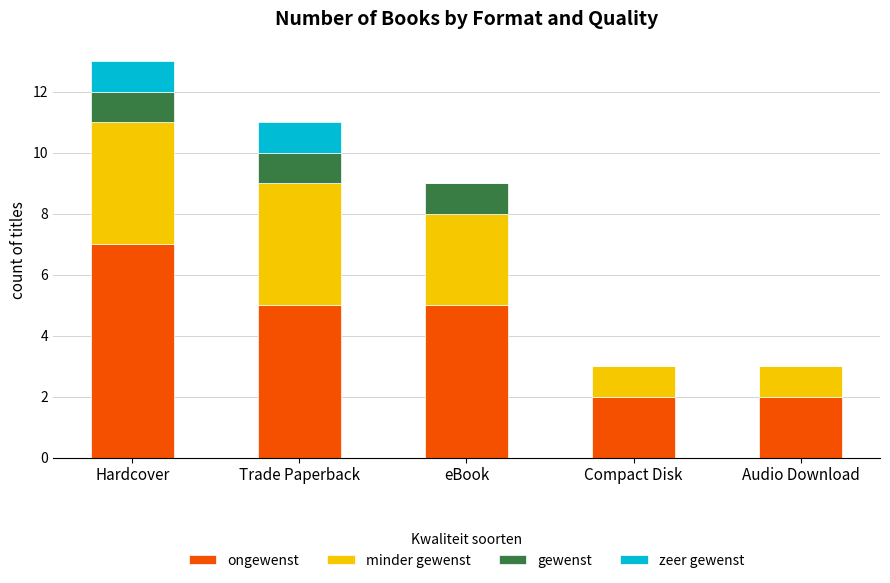

Are the bars horizontal?

No